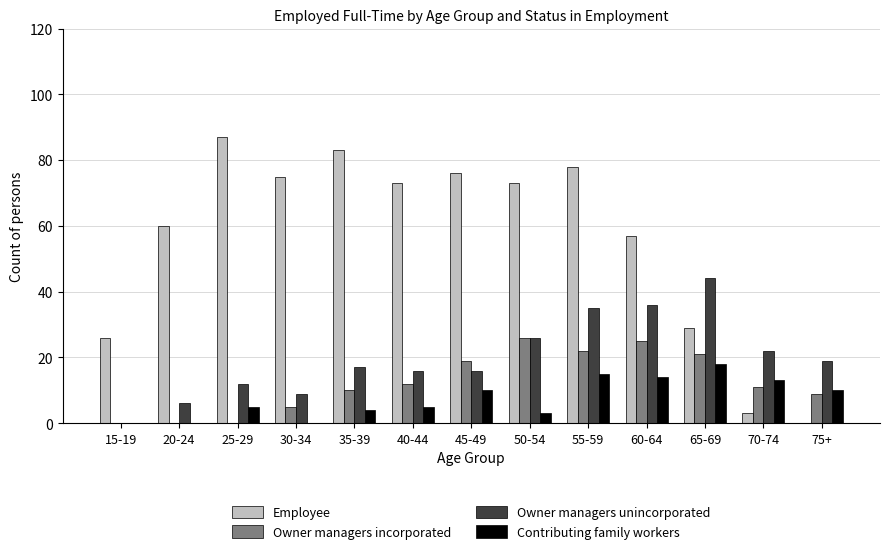

Which series changed the most between 35-39 and 50-54?

Owner managers incorporated